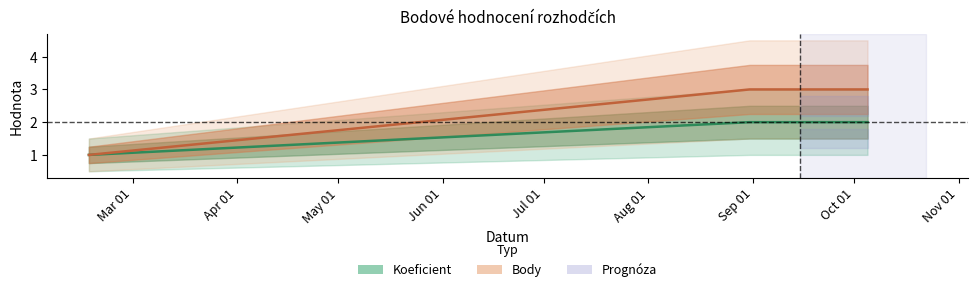

What is the minimum value for Koeficient?

1